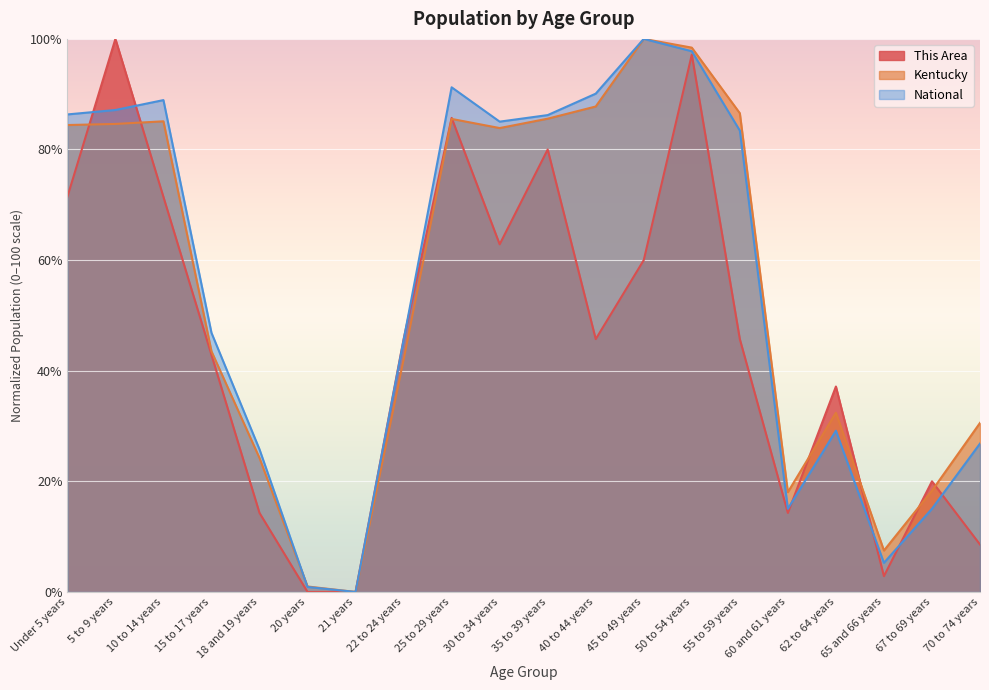

What position from the right is 55 to 59 years?

6